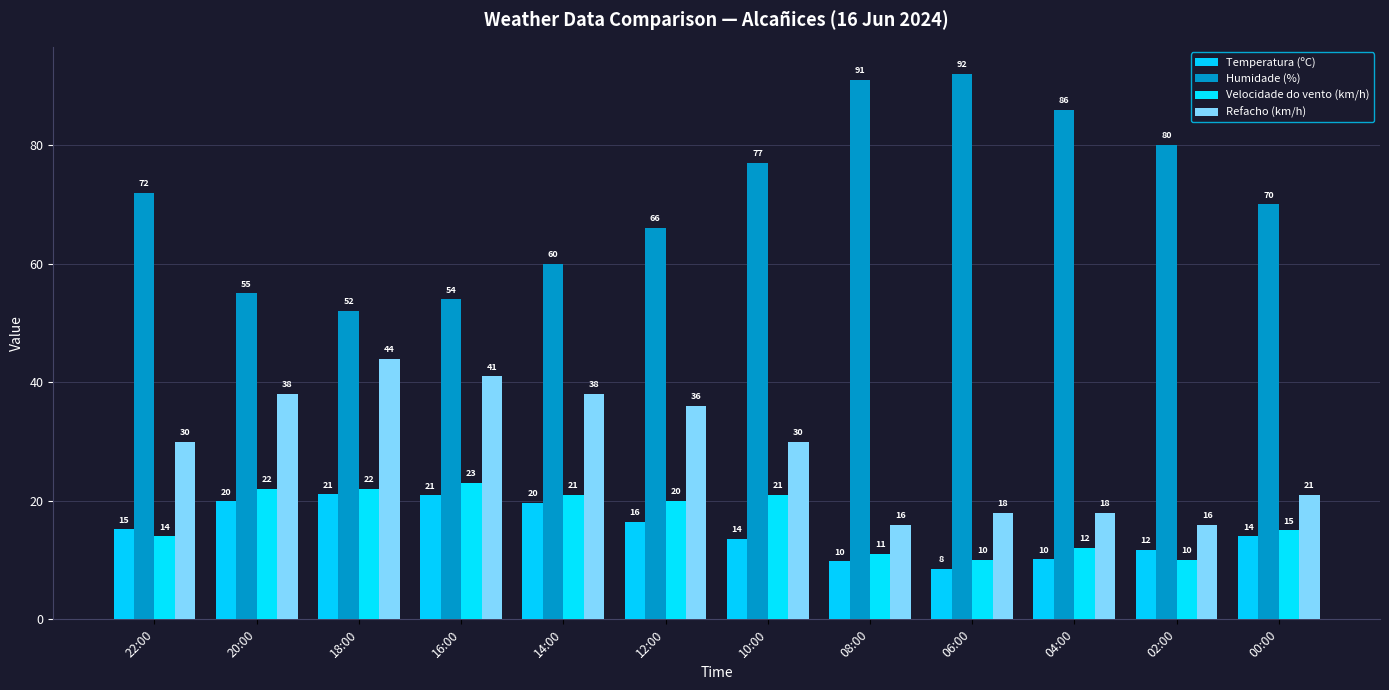

Is it true that Temperatura (ºC) equals 4.7 at 00:00?

False